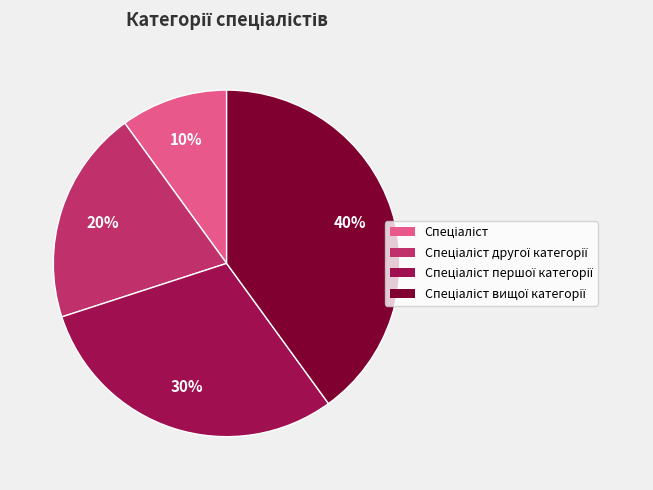

To the nearest percent, what is the difference between the largest and smallest slice percentages?

30%